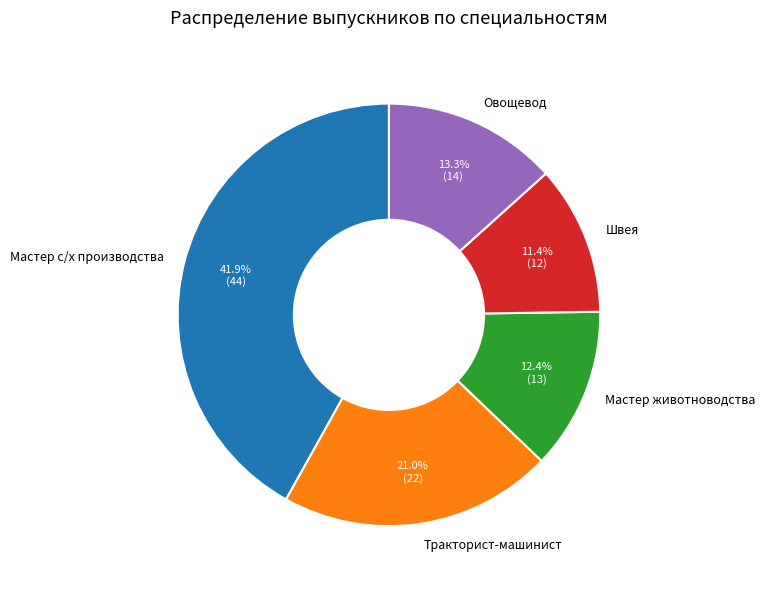

True or false: Швея accounts for 11% of the total.

True